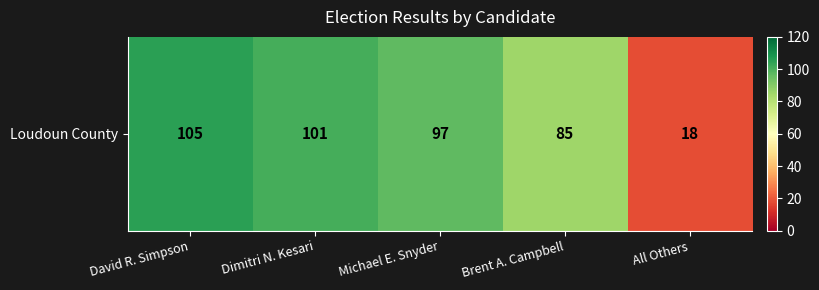

What is the difference between the maximum and minimum values?

87